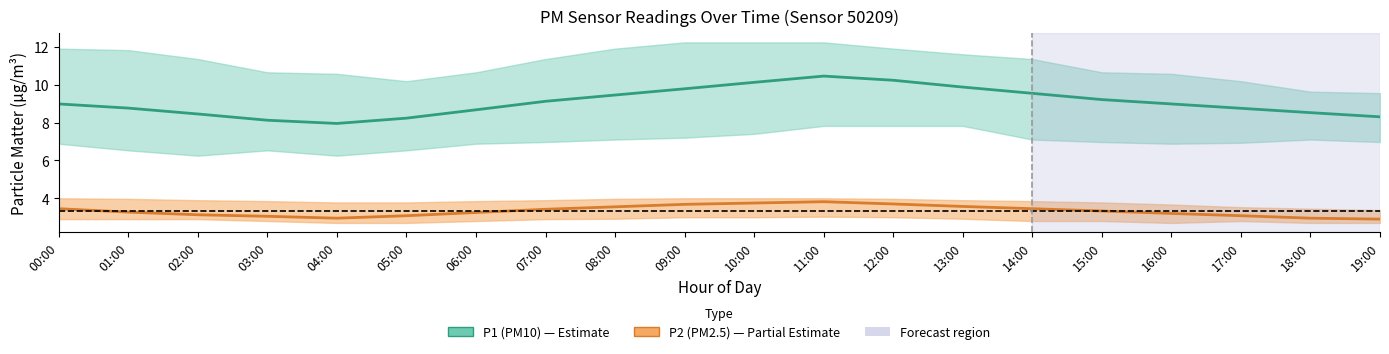

What is the difference between the second highest and minimum values in the P2 (PM2.5) series?

0.9